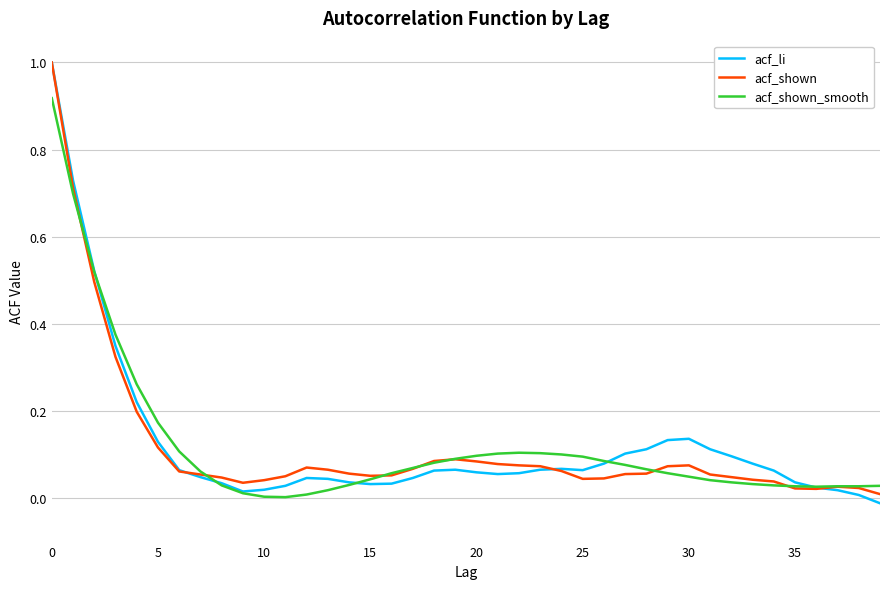

Which series has the largest range (max minus min)?

acf_li